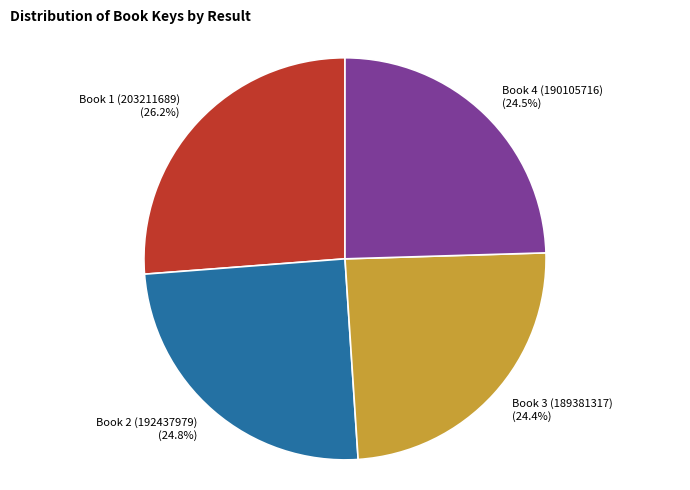

To the nearest percent, what percentage of the pie is Book 2 (192437979)?

25%